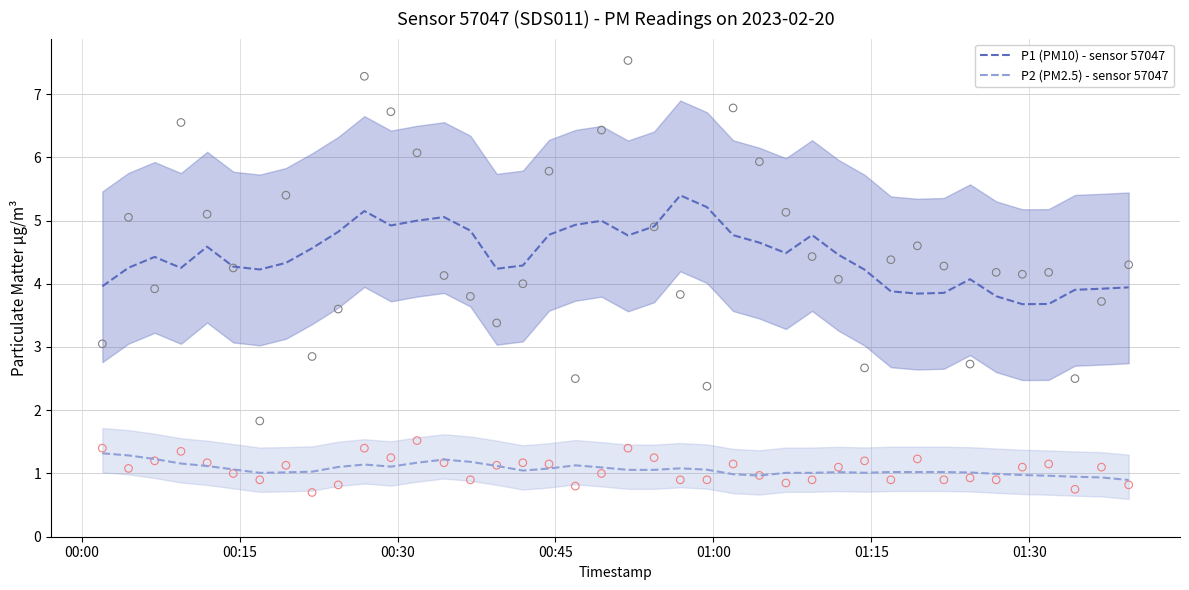

What are all the series names shown in the legend?

P1 (PM10) - sensor 57047, P2 (PM2.5) - sensor 57047